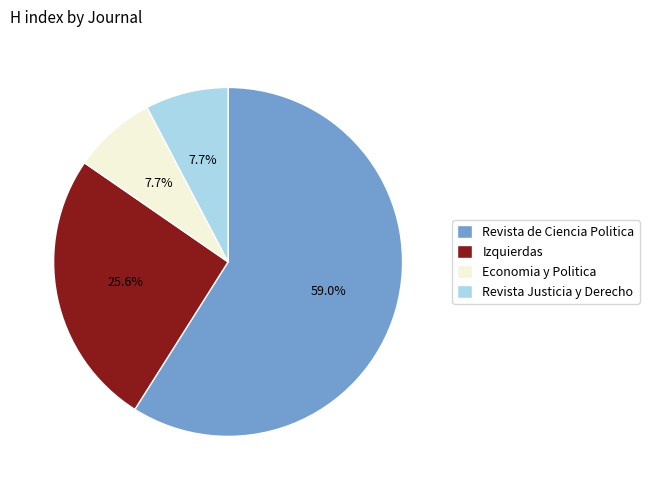

Which slice represents more than half of the pie?

Revista de Ciencia Politica